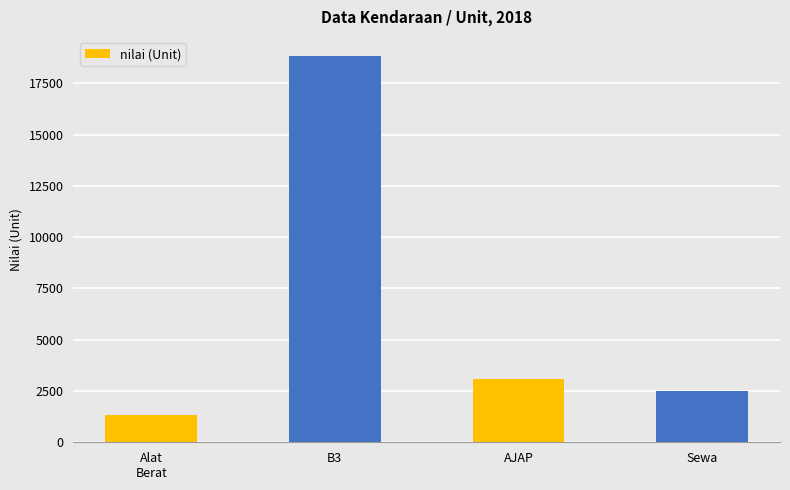

Reading left to right, transcribe all the data shown in this chart.

Alat
Berat=1341	B3=18825	AJAP=3078	Sewa=2495